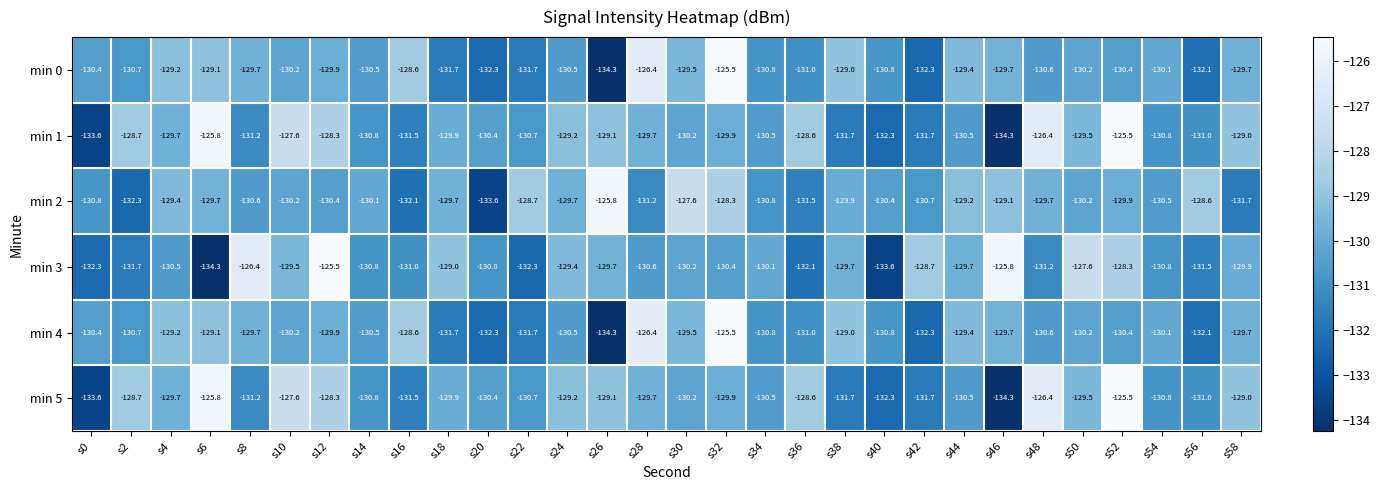

How many data points in min 0 are above -130?

12